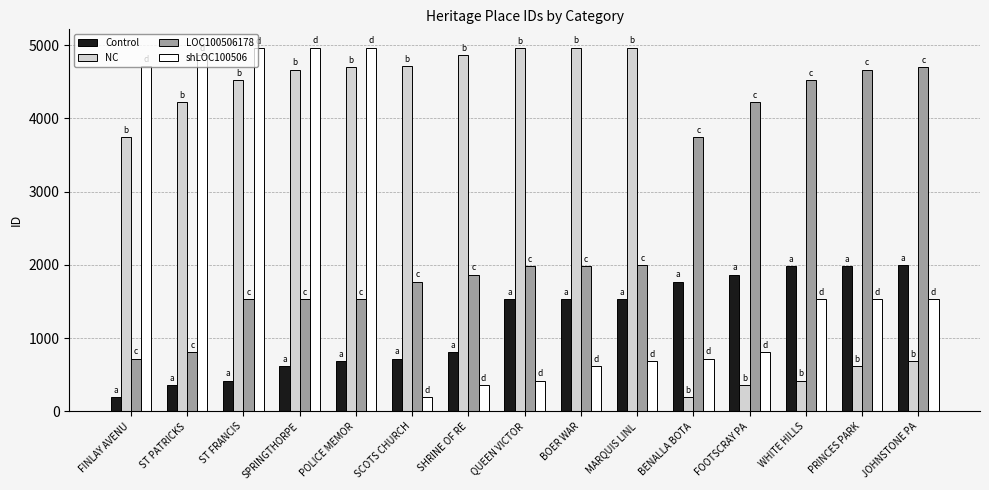

What position from the right is QUEEN VICTOR?

8